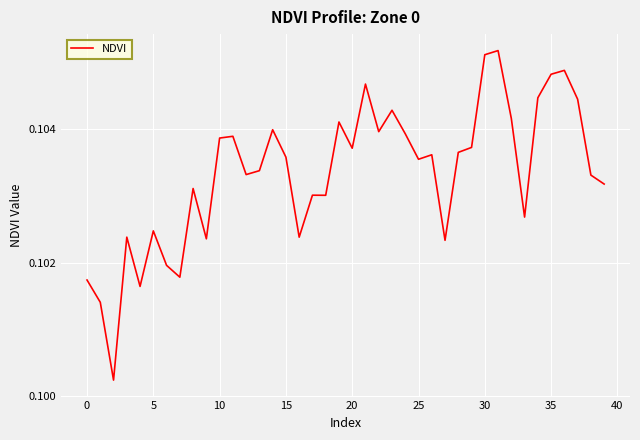

True or false: there are more than 1 points higher than both neighbors.

True